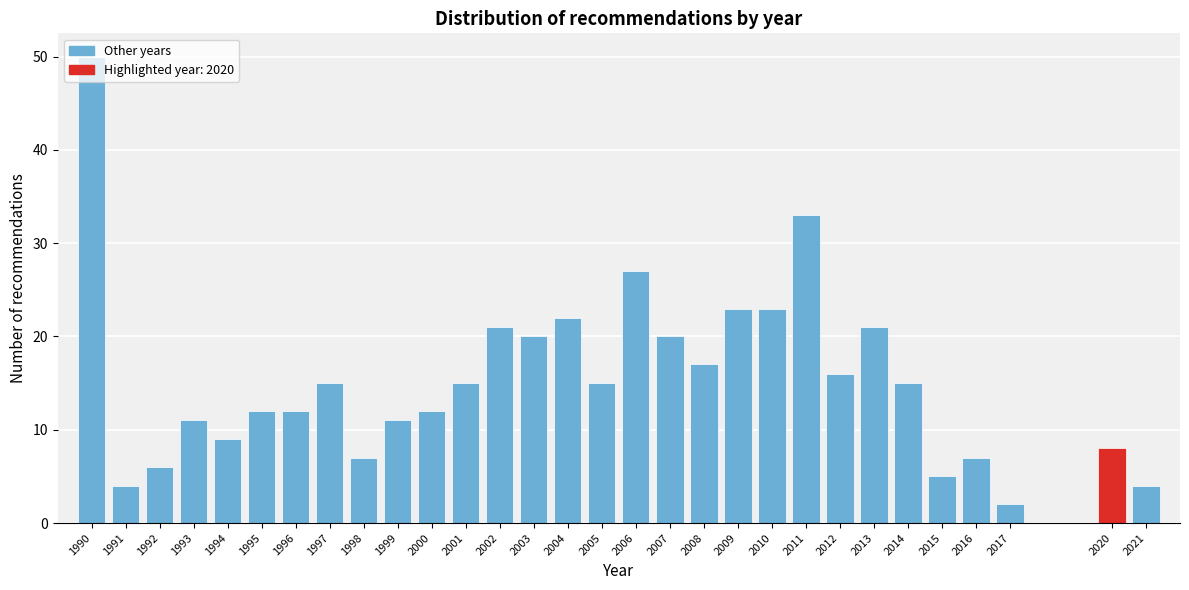

The value at 2012 is 5. True or false?

False